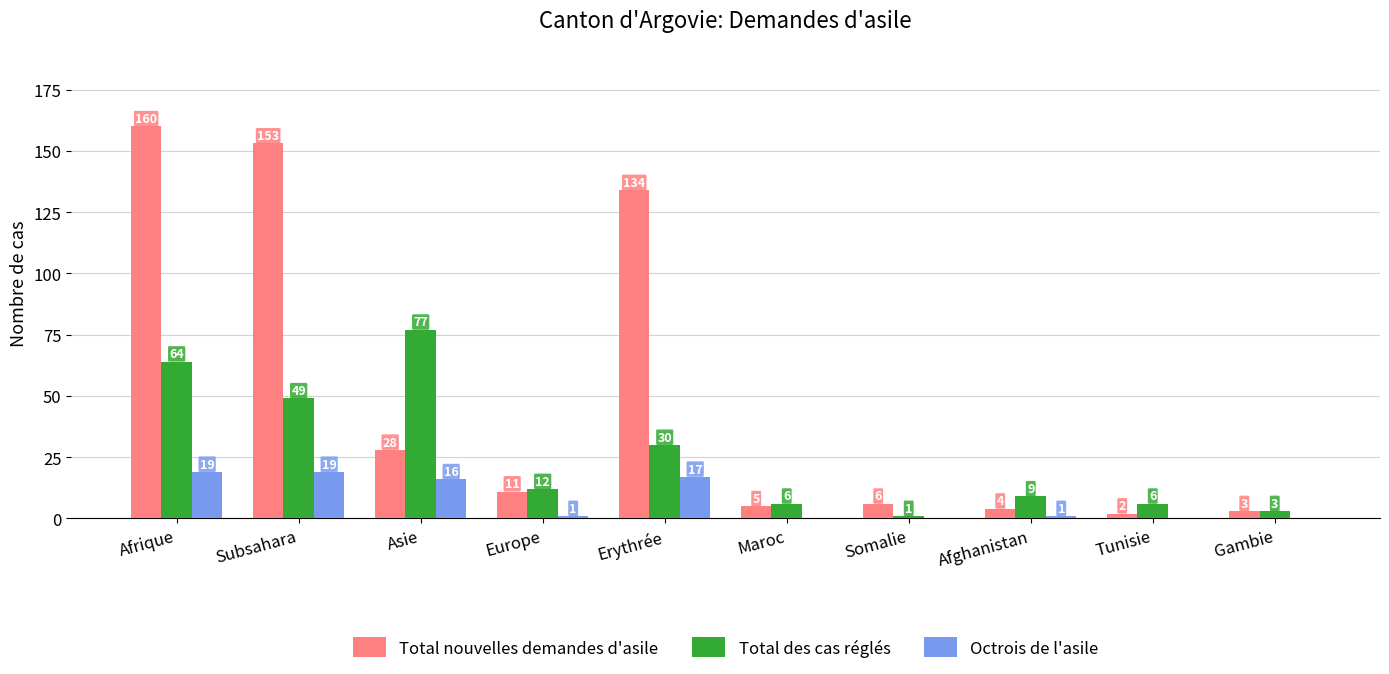

What is the total value across all series at Tunisie?

8